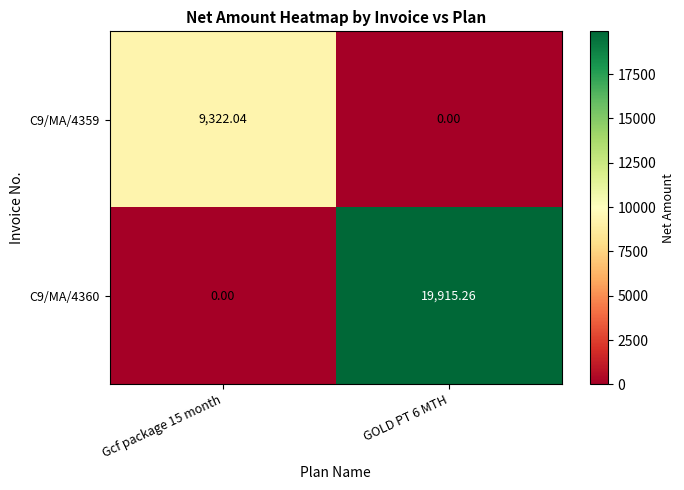

Is the value of C9/MA/4360 at GOLD PT 6 MTH greater than the value of C9/MA/4359 at GOLD PT 6 MTH?

Yes